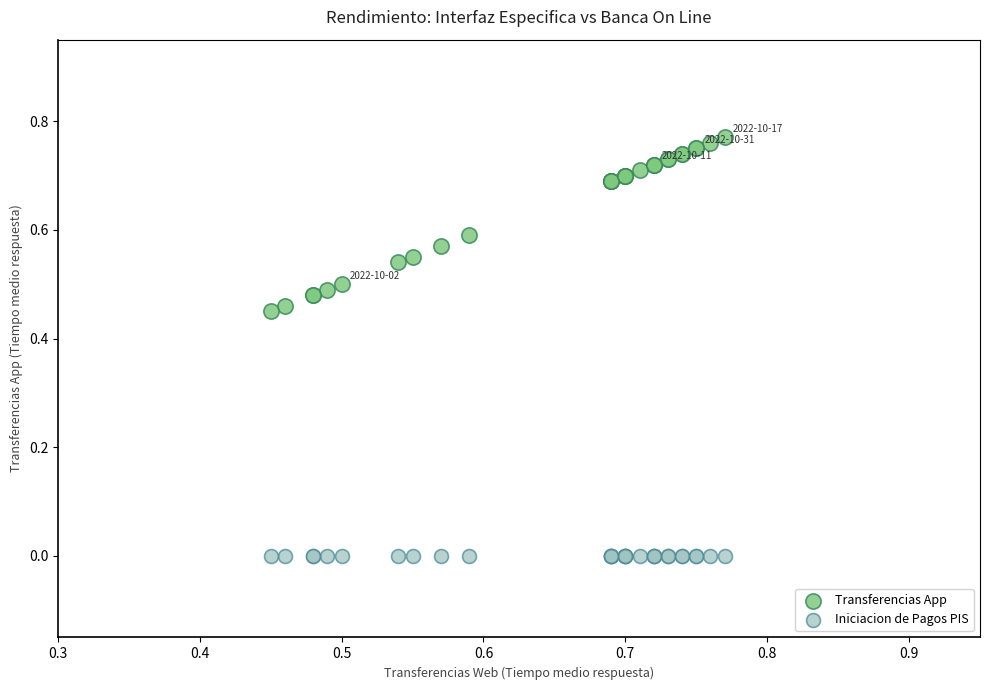

Which series contains the lowest Y value?

Iniciacion de Pagos PIS